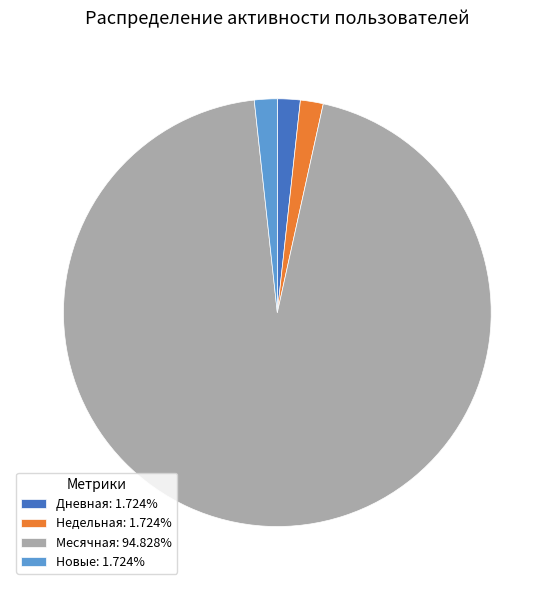

Approximately how many times larger is the value at Недельная: 1.724% compared to Дневная: 1.724%?

1.0